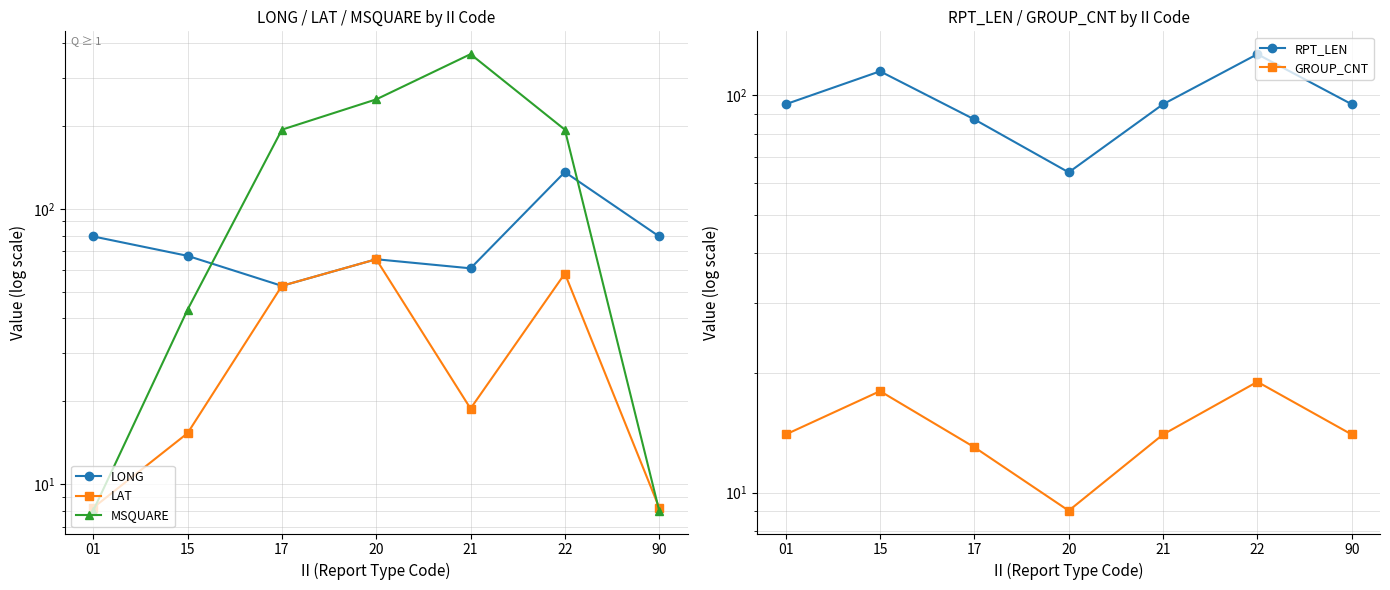

Is it true that GROUP_CNT equals 21.4 at 21?

False